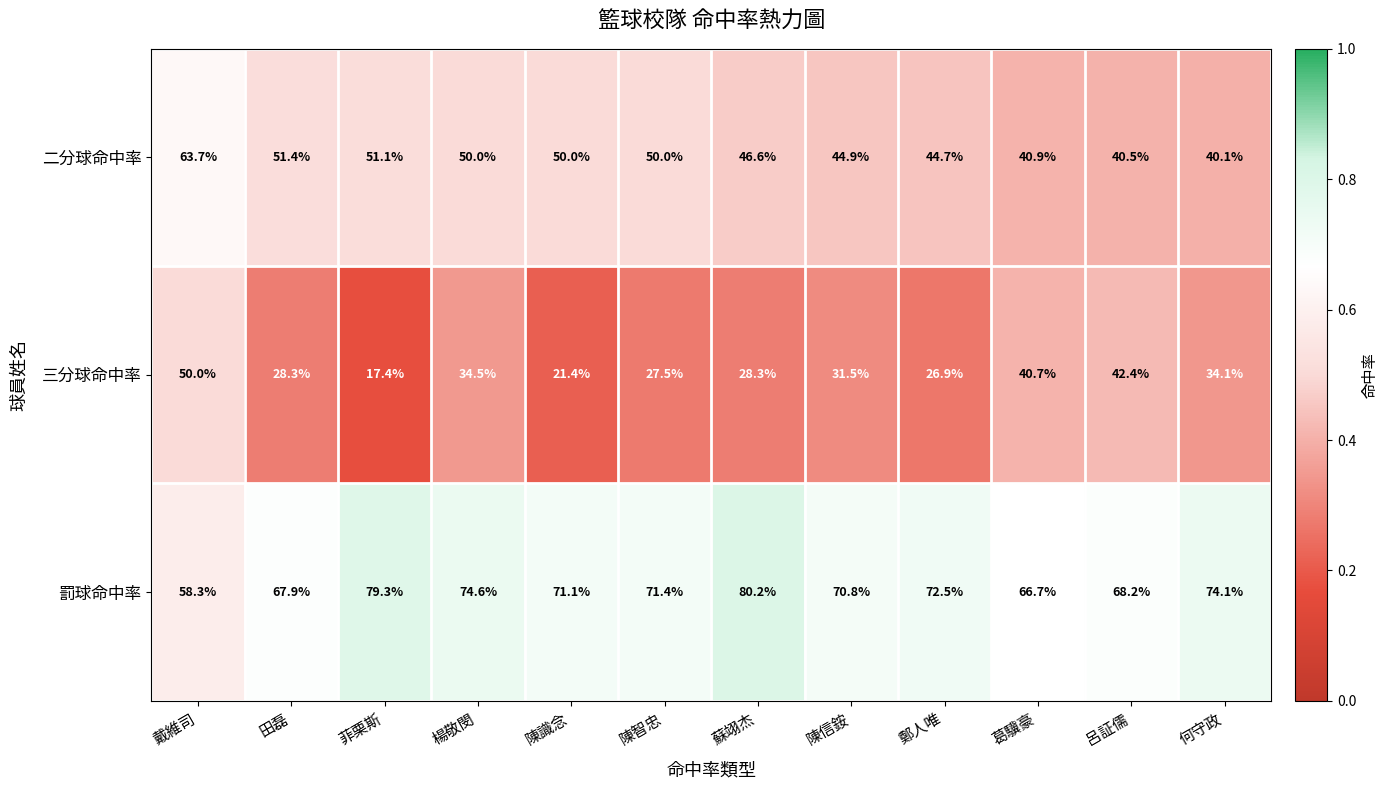

Is the value of 三分球命中率 at 楊敬閔 greater than the value of 二分球命中率 at 陳智忠?

No